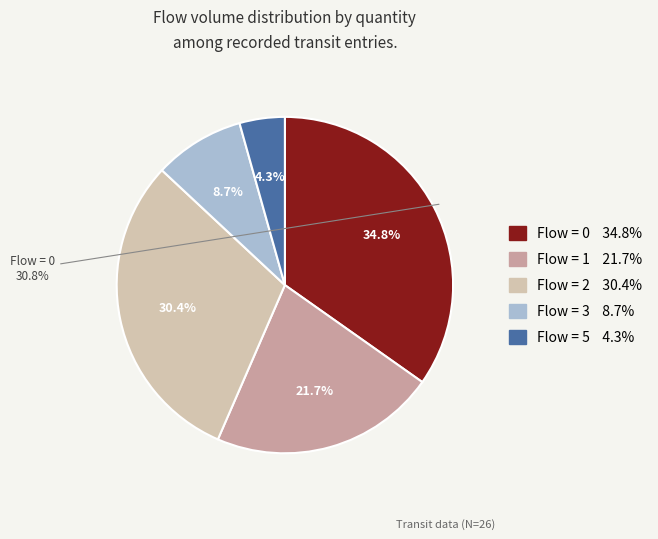

The 0 slice represents 44% of the pie. True or false?

False